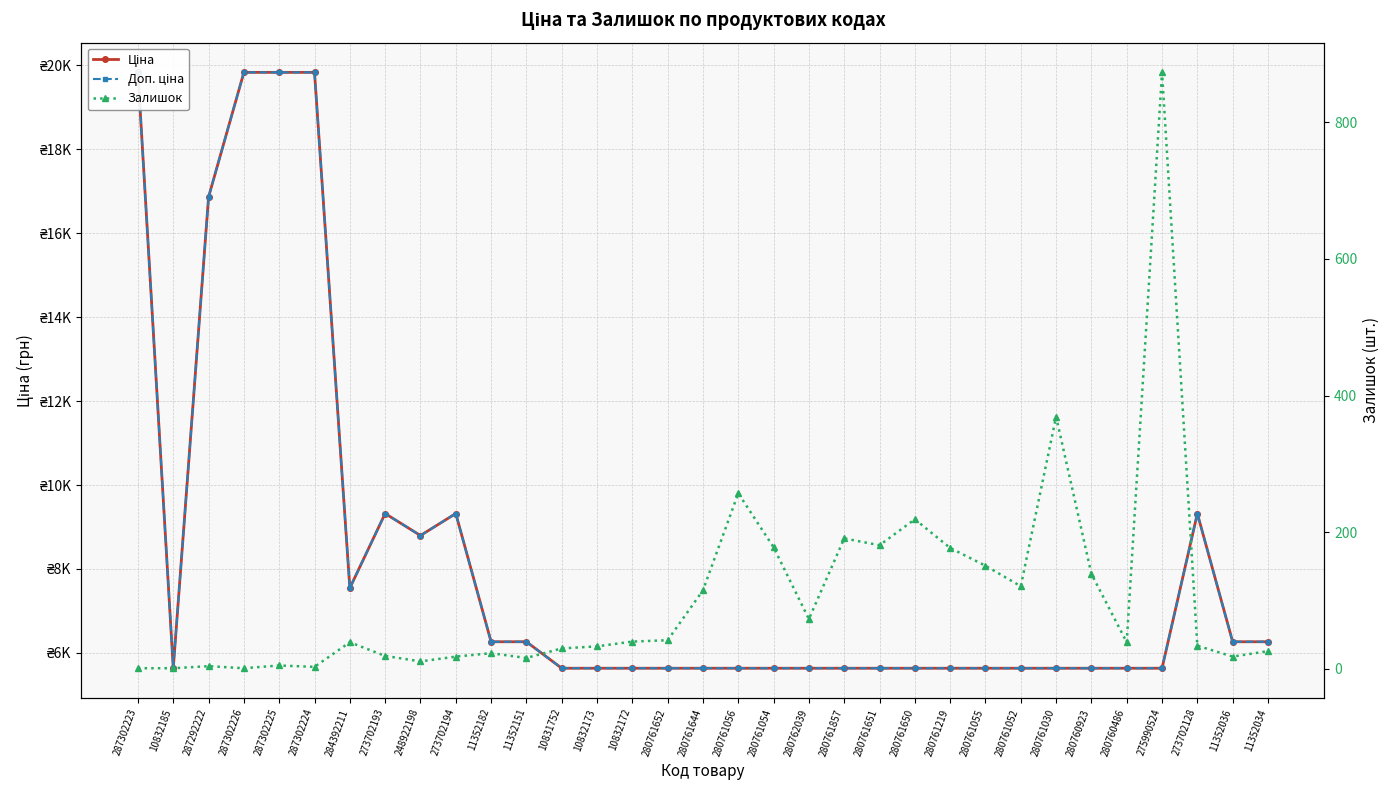

Rank the series at 287292222 from lowest to highest value.

Залишок, Ціна, Доп. ціна